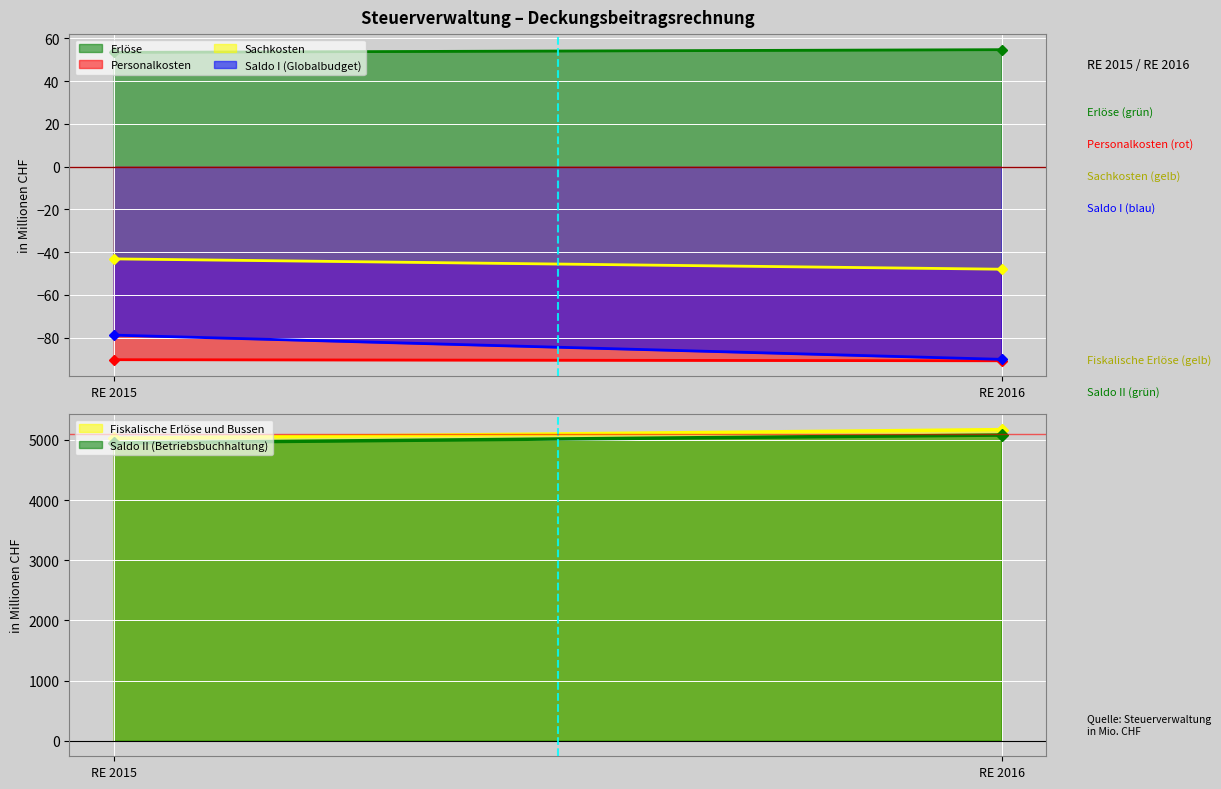

What is the difference between the maximum and minimum values in the Sachkosten series?

4.8